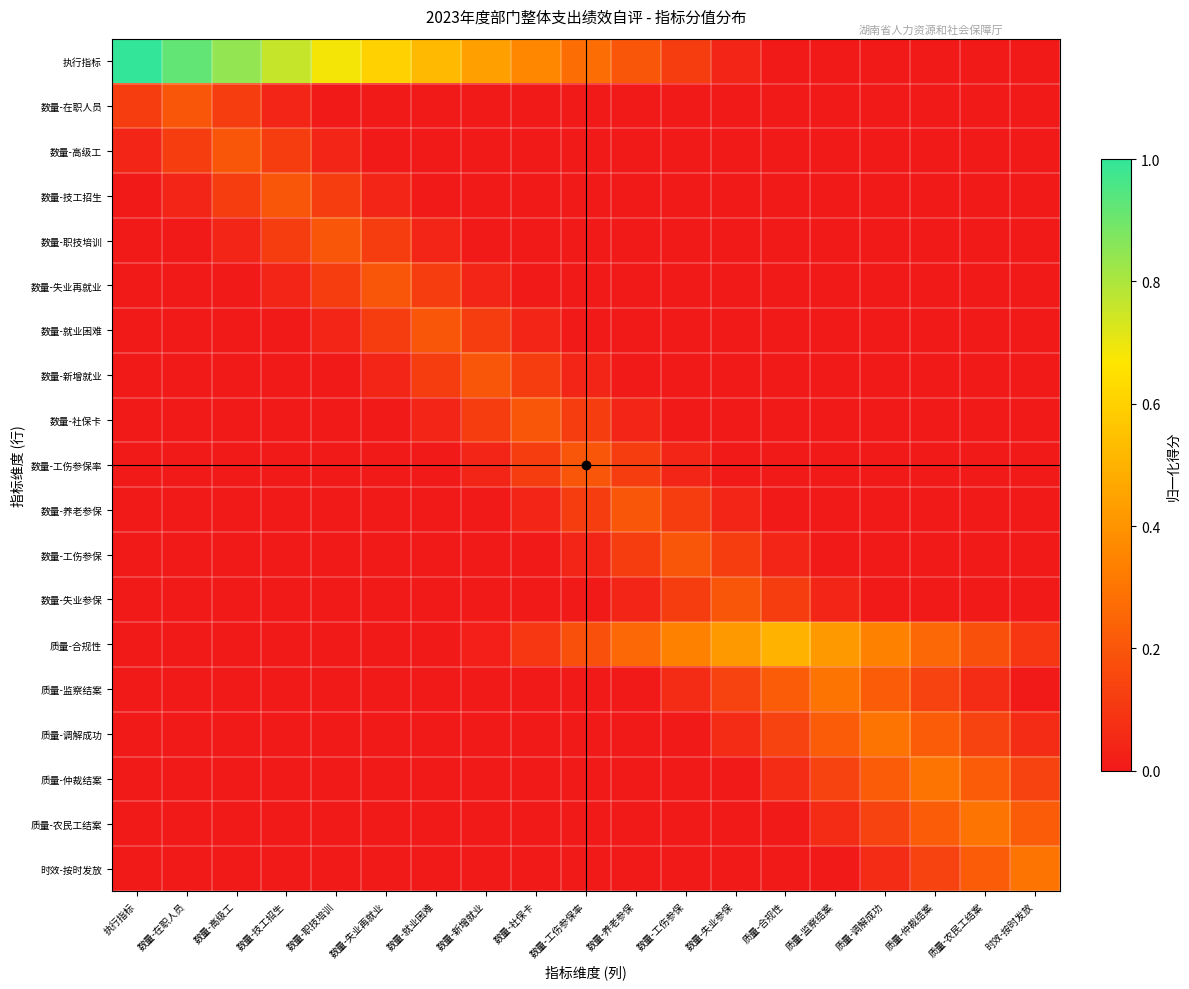

Which has a higher value, 时效-按时发放 or 质量-合规性?

时效-按时发放